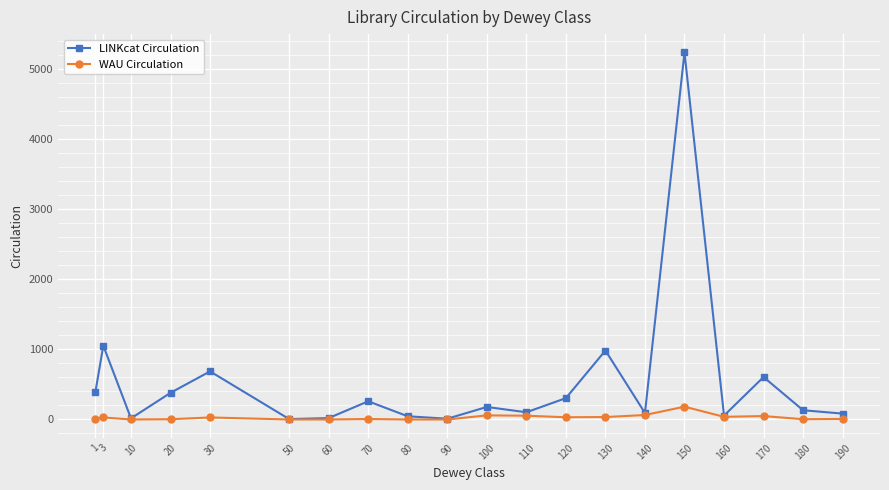

At which category does the chart reach its peak across all series?

150